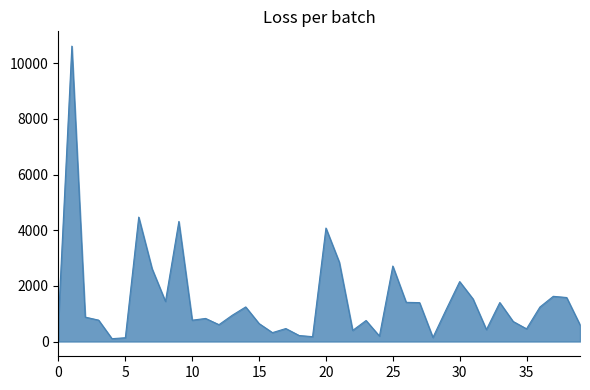

What is the greatest value displayed?

10614.0